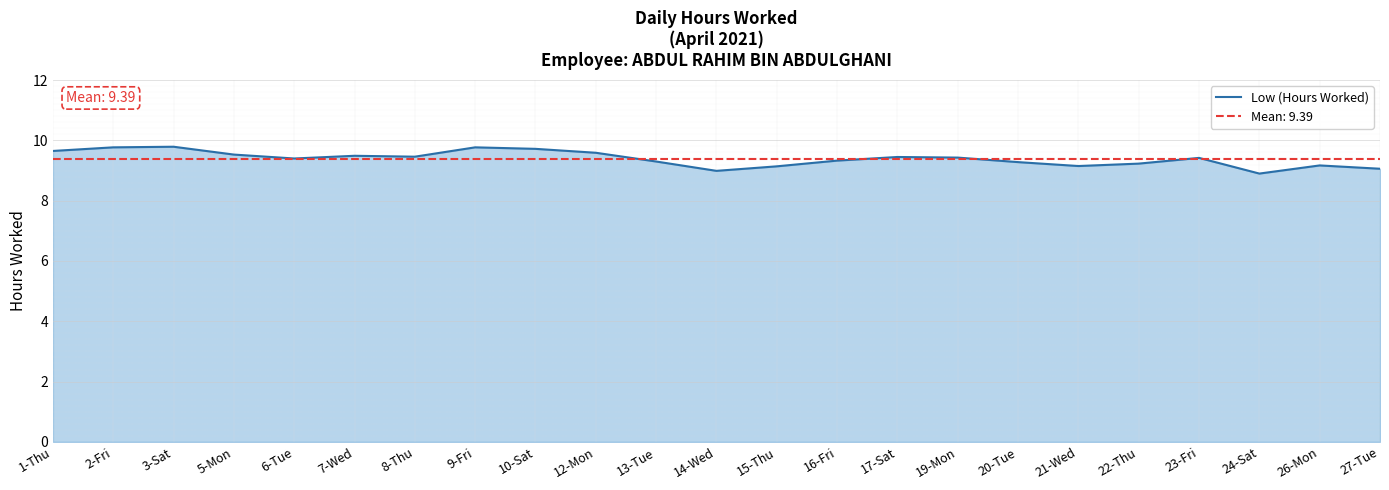

Between 27-Tue and 10-Sat, which is larger?

10-Sat